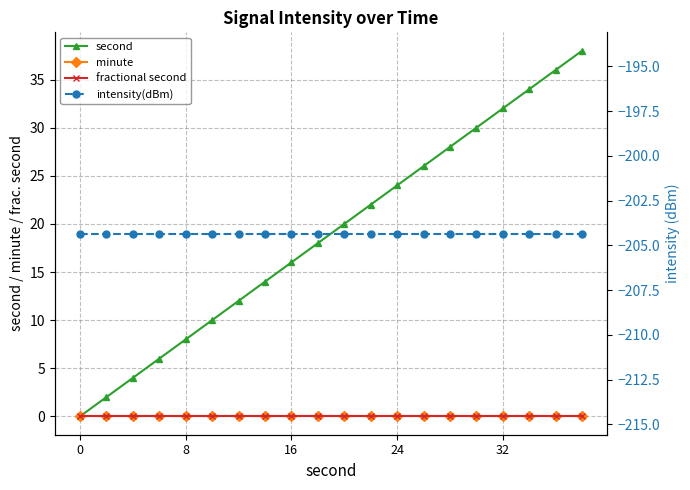

Does the chart display data point markers on the line(s)?

Yes